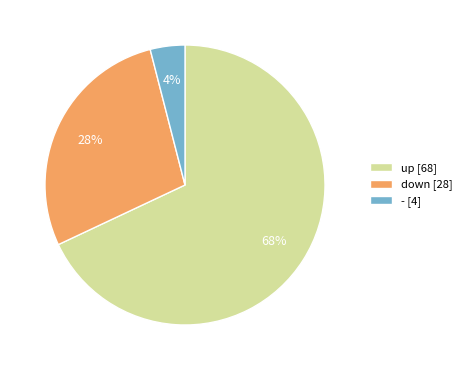

Which has a higher value, up or -?

up